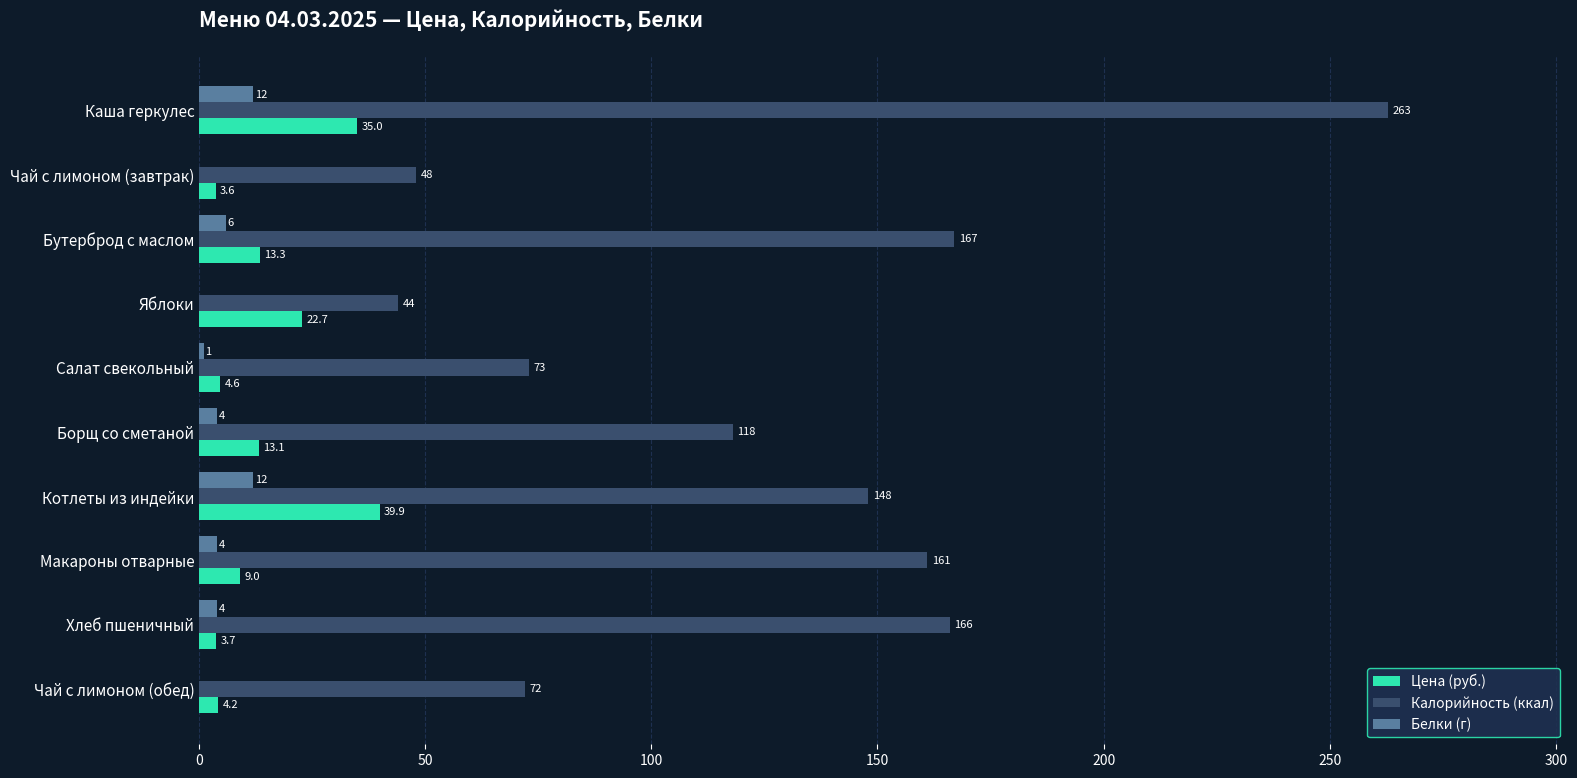

Which series has the widest spread of values?

Калорийность (ккал)